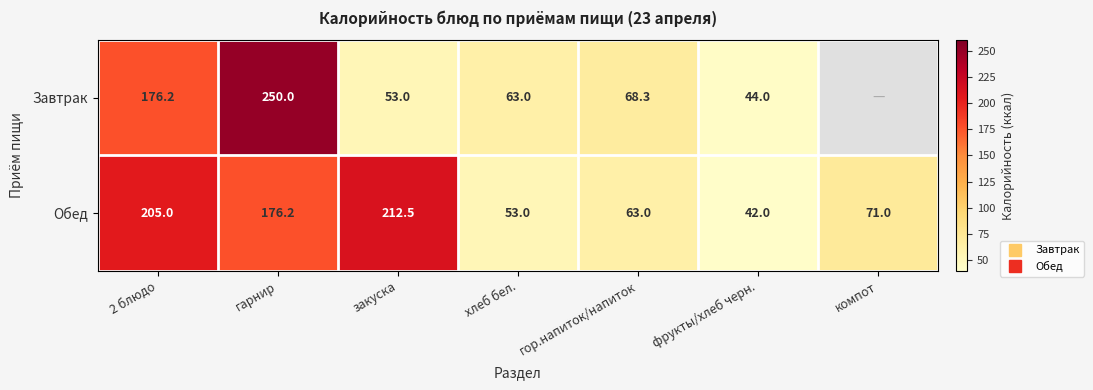

List the labels in order of Завтрак value, smallest first.

фрукты/хлеб черн., закуска, хлеб бел., гор.напиток/напиток, 2 блюдо, гарнир, компот